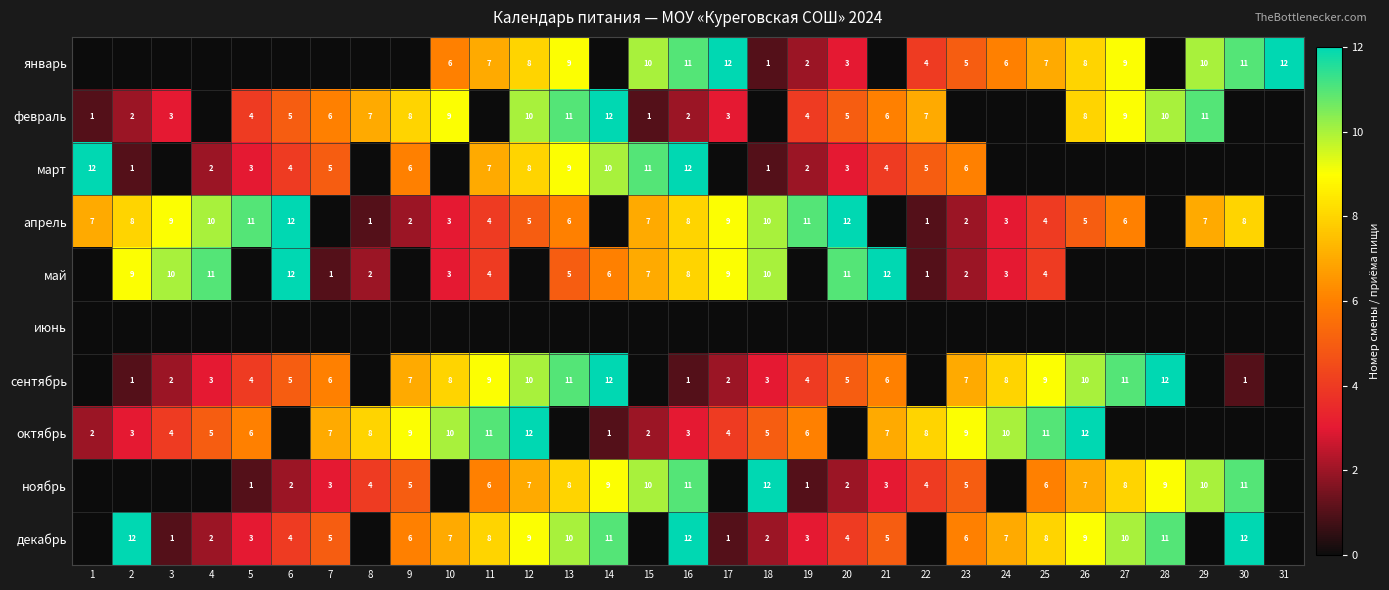

What is the total value across all series at 15?

48